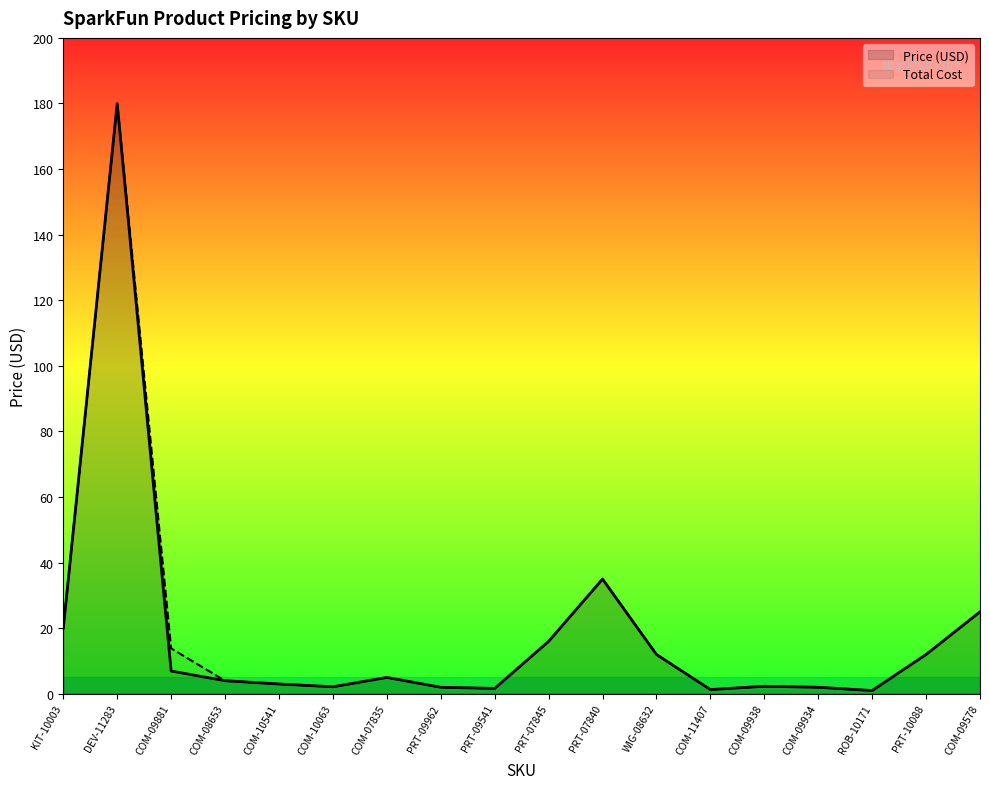

What is the value of the Price (USD) point at the 7th from the left?

5.0